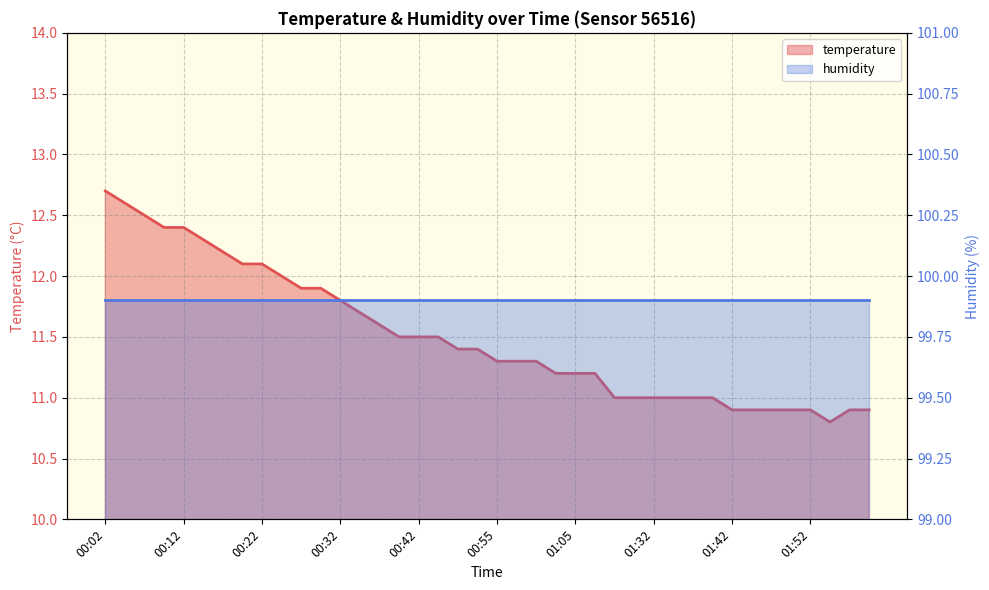

How many data points are above 11?

26